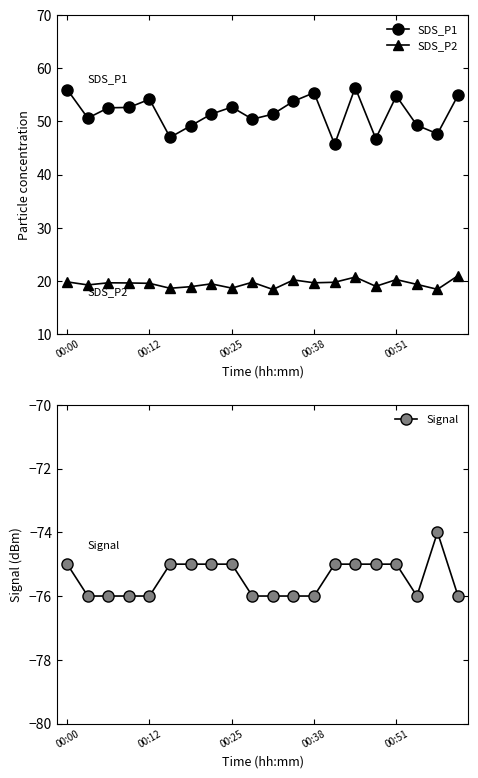

Count the Signal values in the range -76 to -75.

19